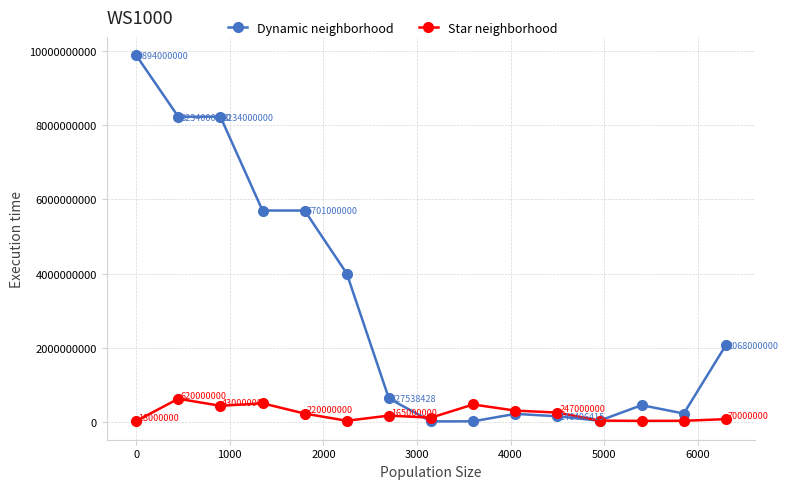

Rank the series by their average value, from lowest to highest.

Star neighborhood, Dynamic neighborhood